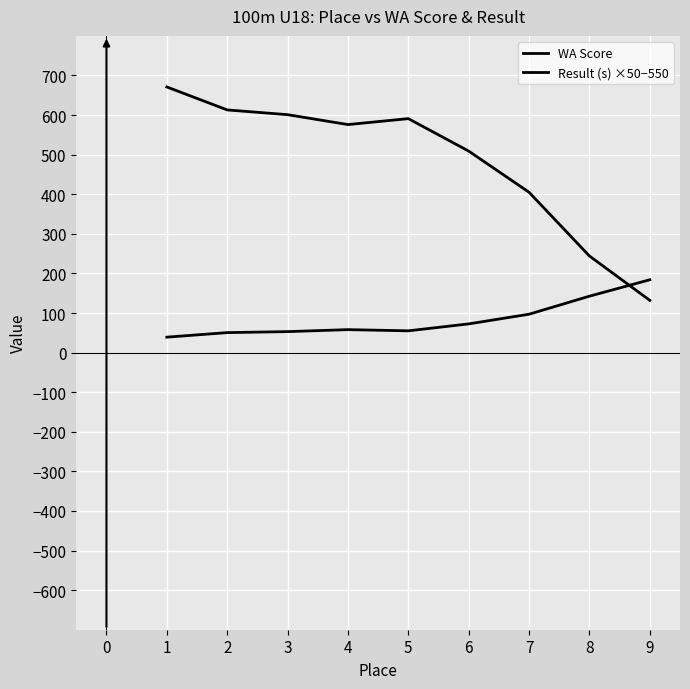

Between 3 and 8, which is larger?

3